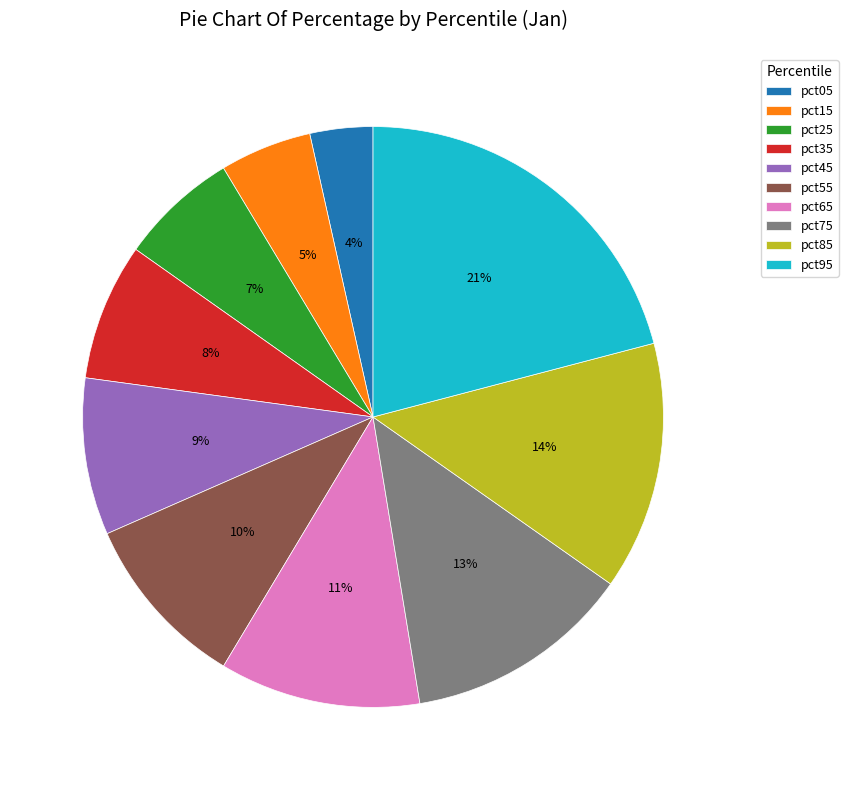

Do pct45 and pct15 together represent more than half of the pie?

No